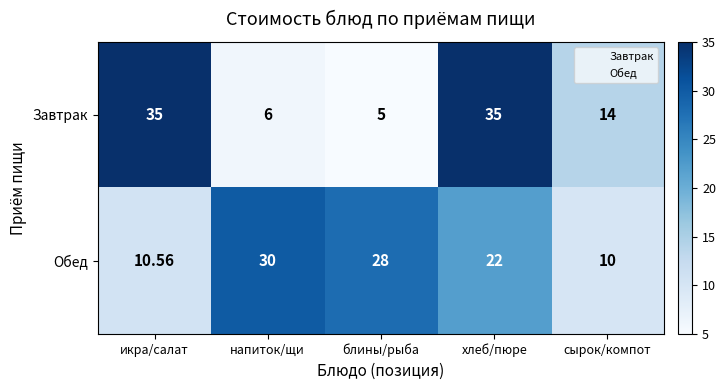

At which label is Обед closest to 20?

хлеб/пюре